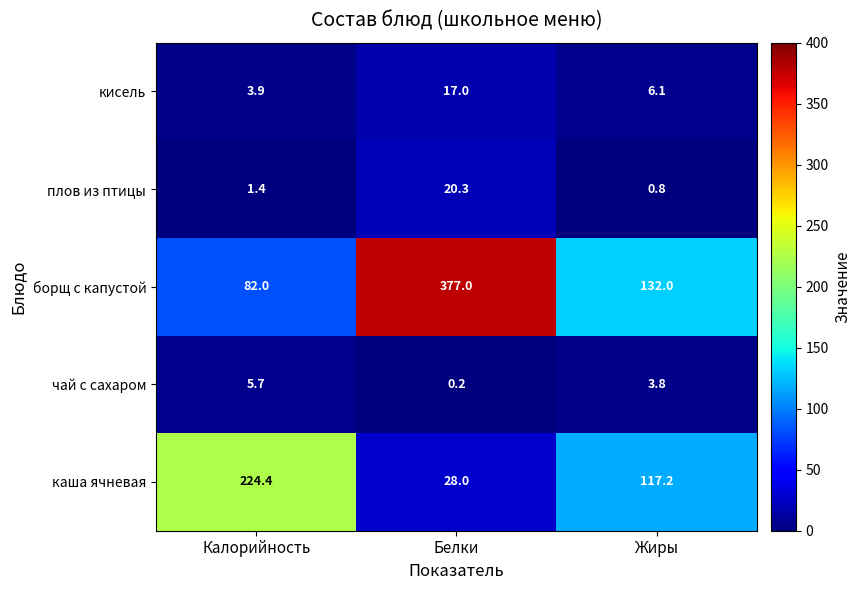

Rank the series by their maximum value, from lowest to highest.

чай с сахаром, кисель, плов из птицы, каша ячневая, борщ с капустой